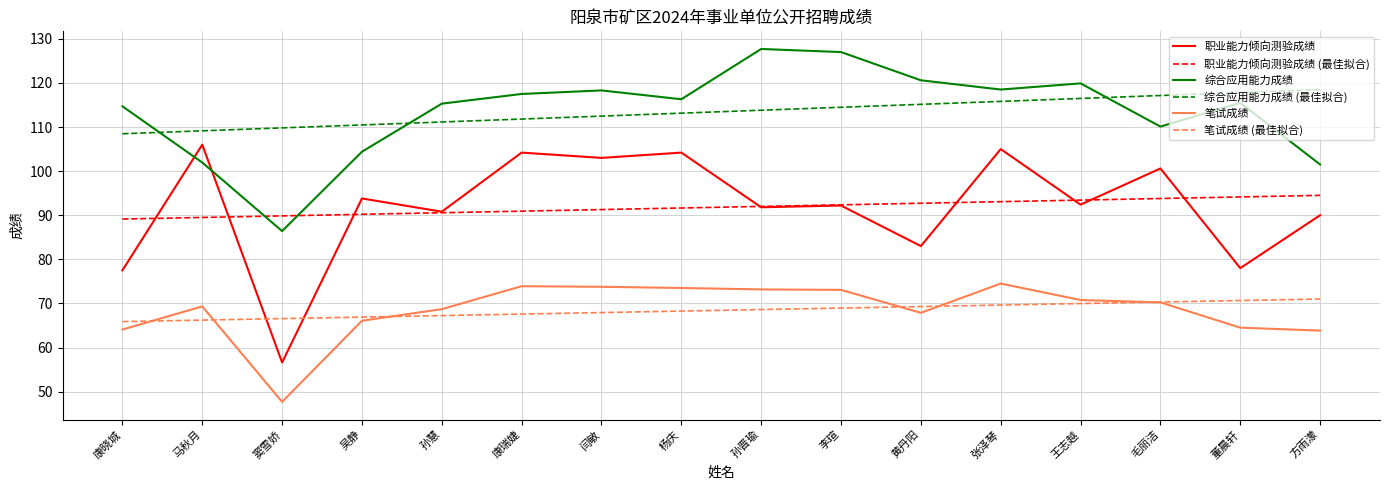

True or false: 笔试成绩 and 综合应用能力成绩 (最佳拟合) intersect in this chart.

False